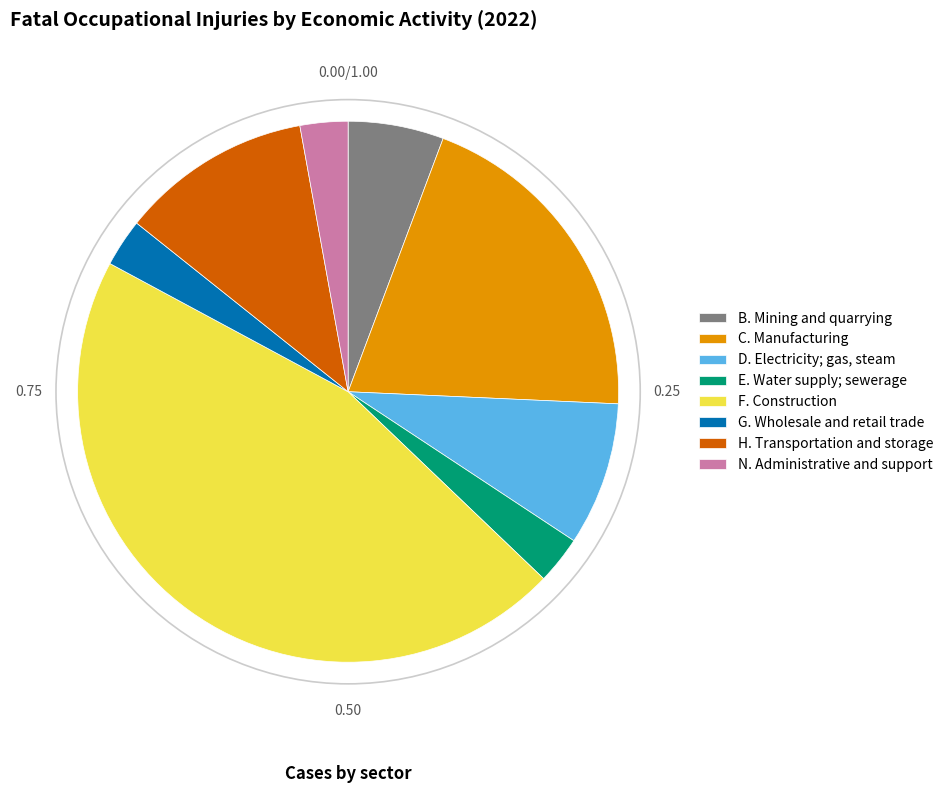

Is the sum of D. Electricity; gas, steam and C. Manufacturing greater than half?

No